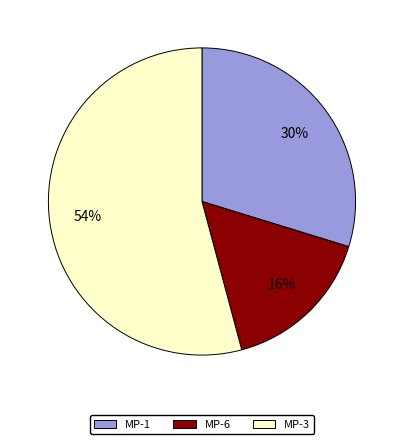

Is there any slice that represents more than half of the pie?

Yes